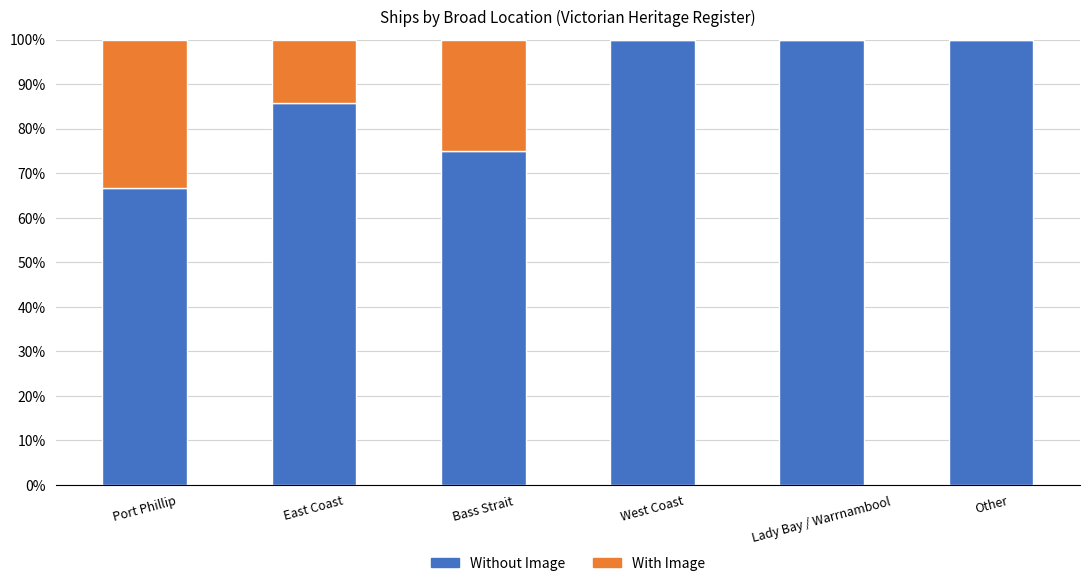

What are all the series names shown in the legend?

Without Image, With Image